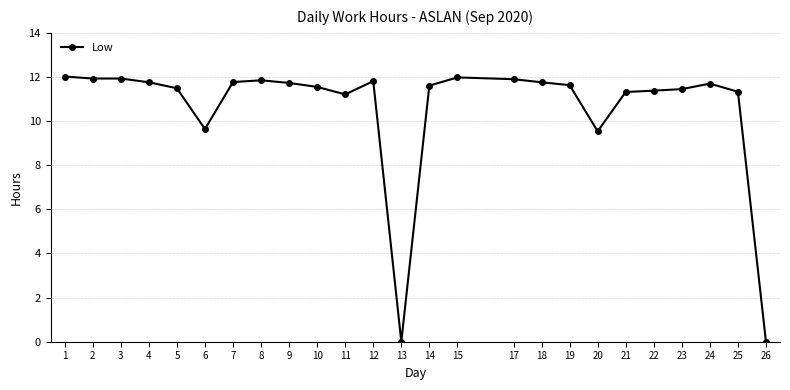

What is the value of the 18th point from the left?

11.6